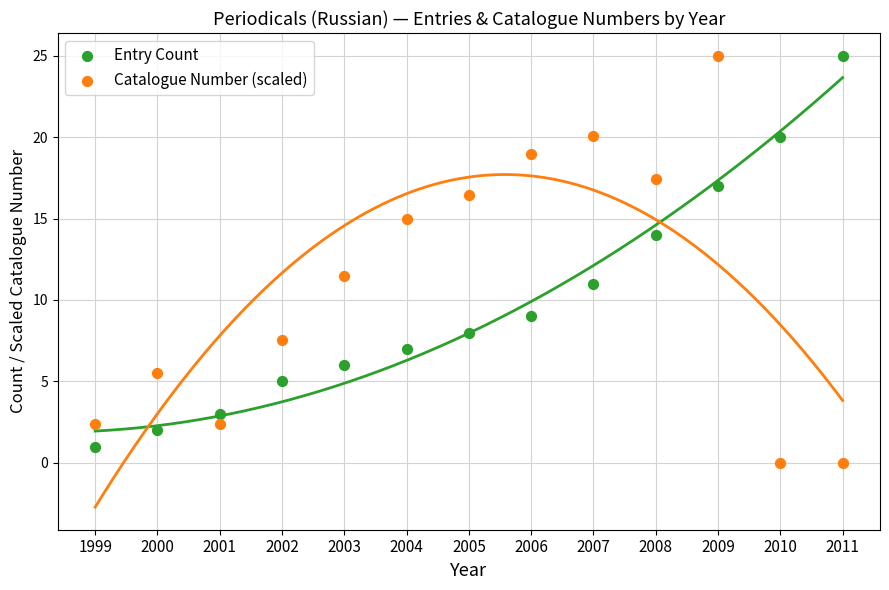

Which series has the largest Y range (max minus min)?

Catalogue Number (scaled)